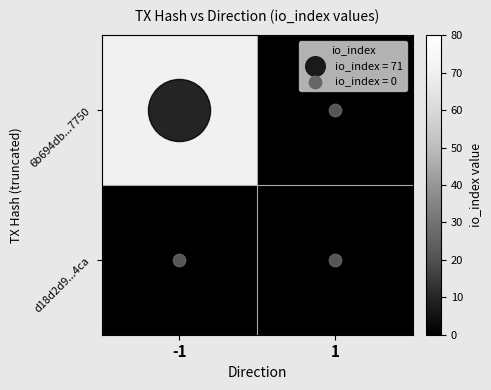

At how many categories does at least one series exceed 66?

1